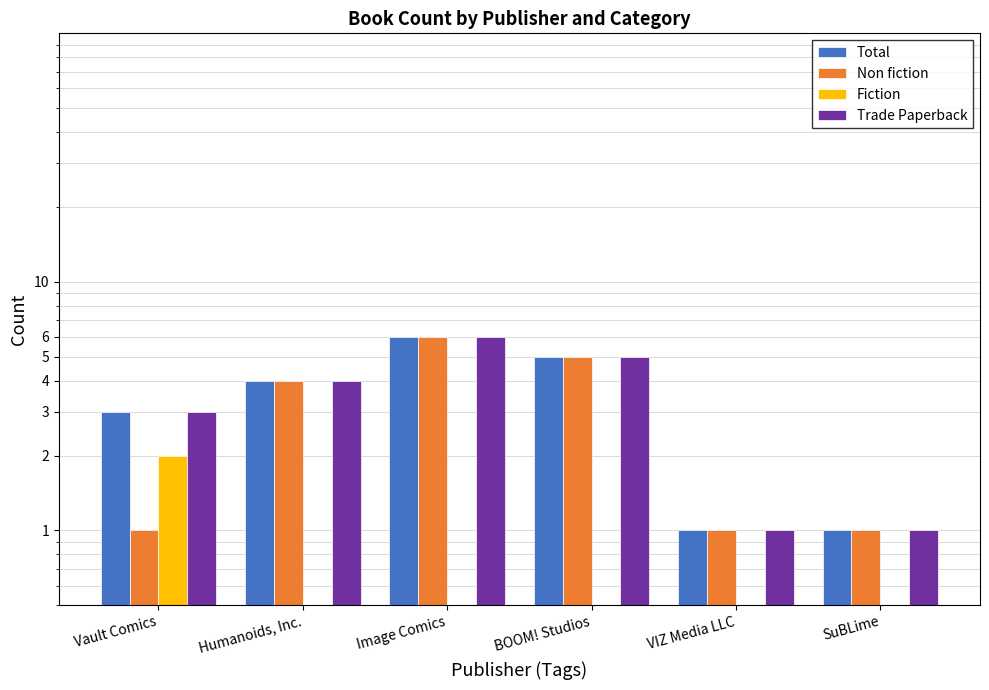

Are the bars grouped side by side (vs. stacked)?

Yes